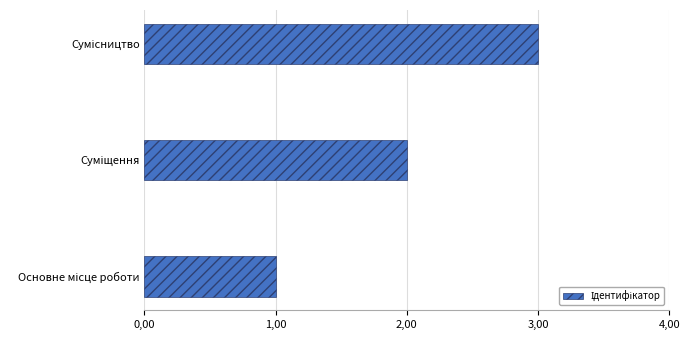

What is the sum of all values?

6